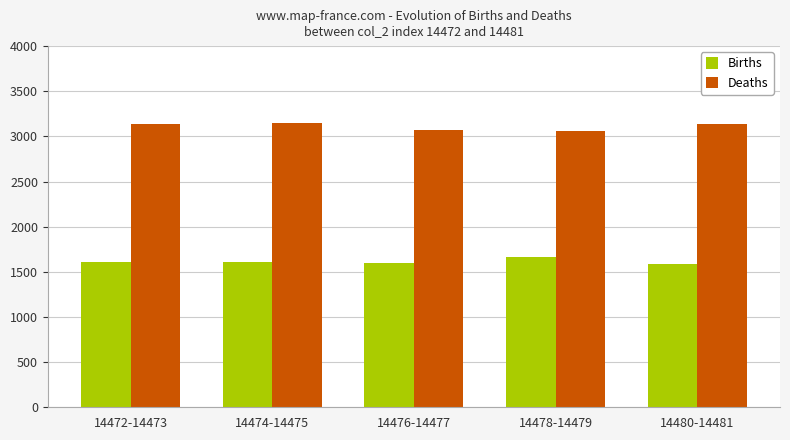

True or false: Deaths has a value of 3137 at 14480-14481.

True